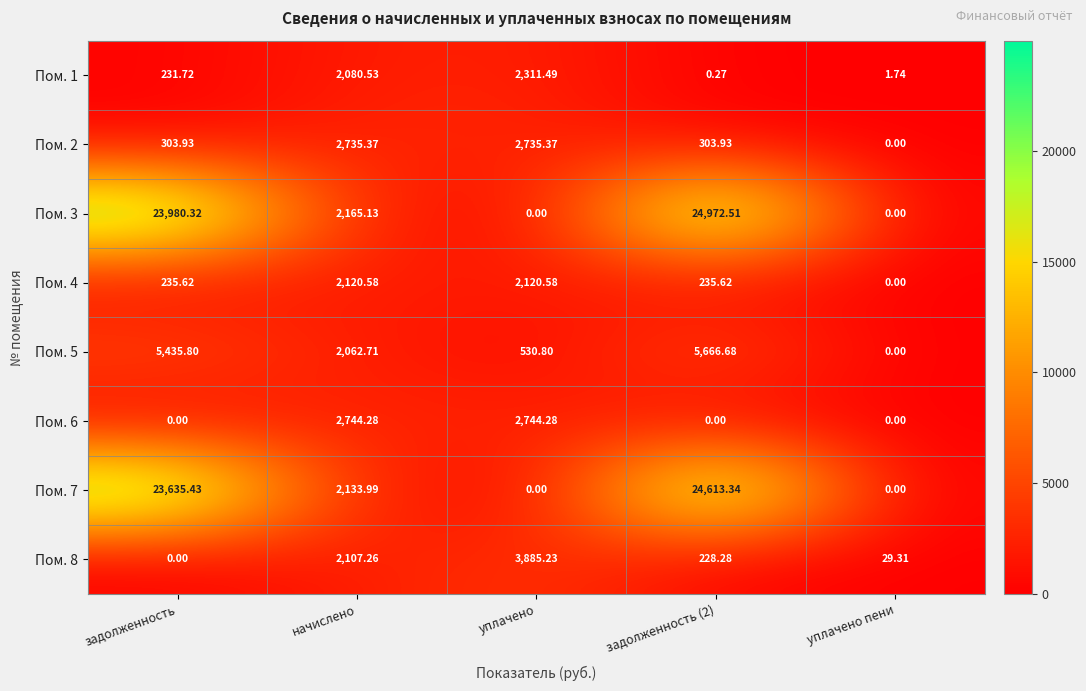

List the series in order of their peak value, lowest first.

Пом. 4, Пом. 1, Пом. 2, Пом. 6, Пом. 8, Пом. 5, Пом. 7, Пом. 3